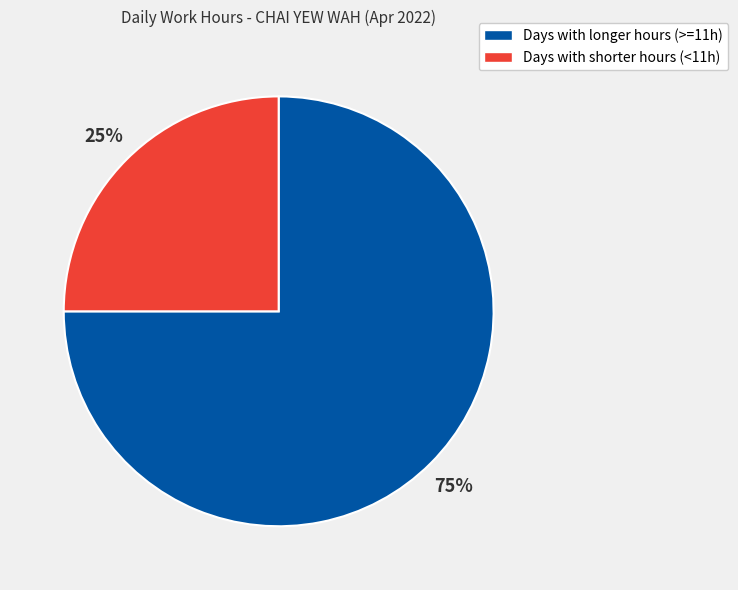

Count the number of slices in the pie.

2